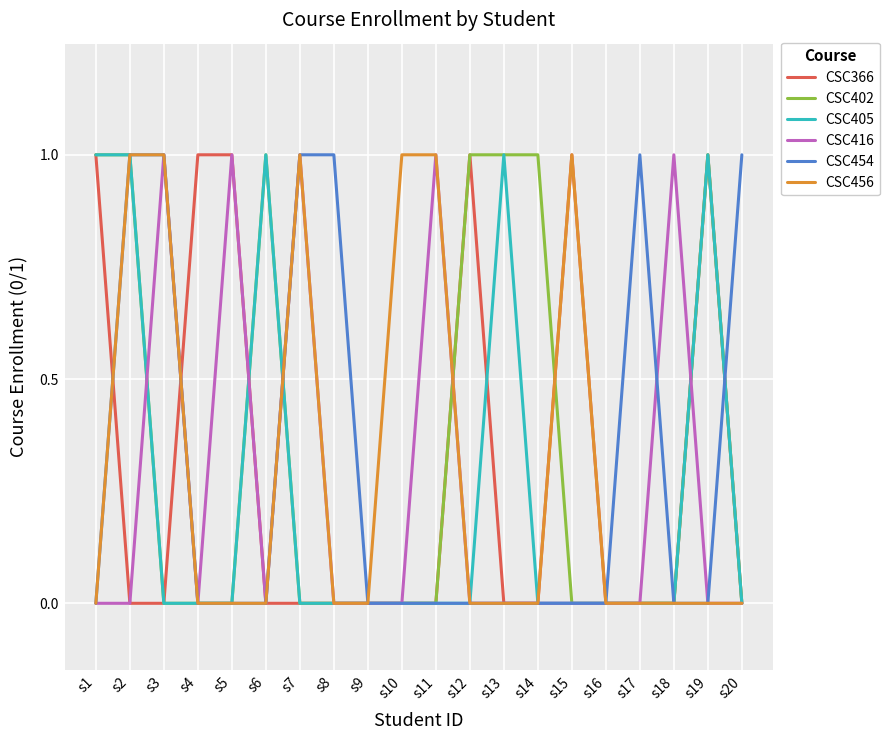

Reading right to left, extract all data points from this chart.

CSC366: 0	1	0	0	0	1	0	0	1	0	0	0	0	0	0	1	1	0	0	1
CSC402: 0	1	0	0	0	0	1	1	1	0	0	0	0	0	1	0	0	0	1	1
CSC405: 0	1	0	0	0	0	0	1	0	0	0	0	0	0	1	0	0	0	1	1
CSC416: 0	0	1	0	0	0	0	0	0	1	0	0	0	1	0	1	0	1	0	0
CSC454: 1	0	0	1	0	0	0	0	0	0	0	0	1	1	0	0	0	1	1	0
CSC456: 0	0	0	0	0	1	0	0	0	1	1	0	0	1	0	0	0	1	1	0